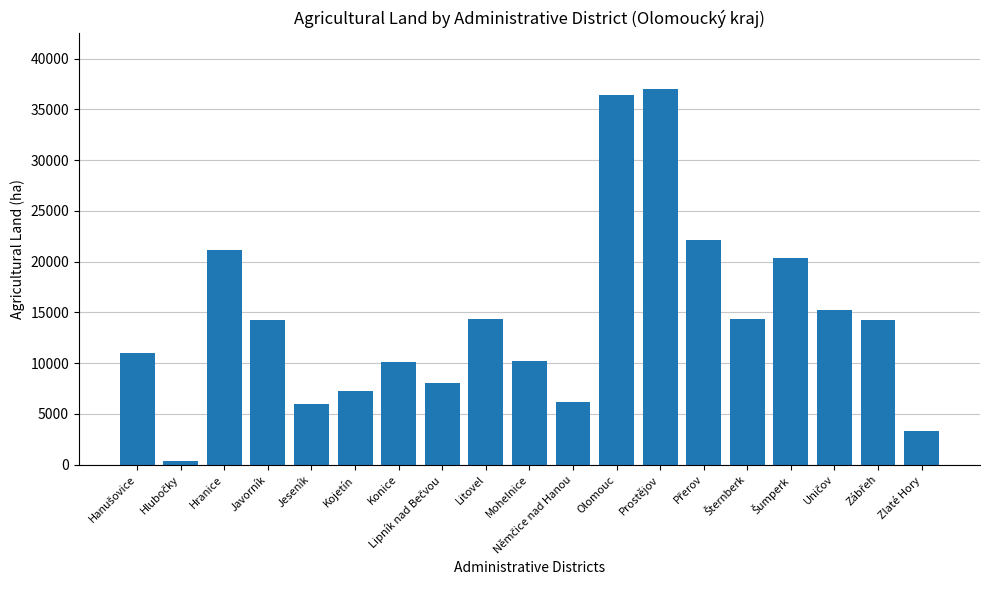

What is the maximum value shown in the chart?

37007.0